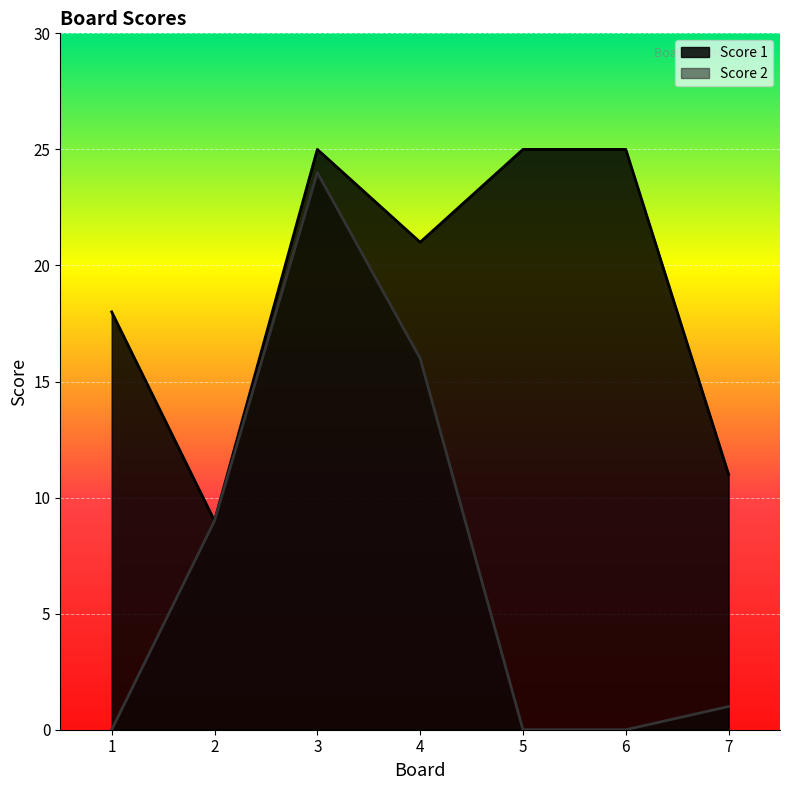

What is the value of the Score 1 point at the 5th from the left?

25